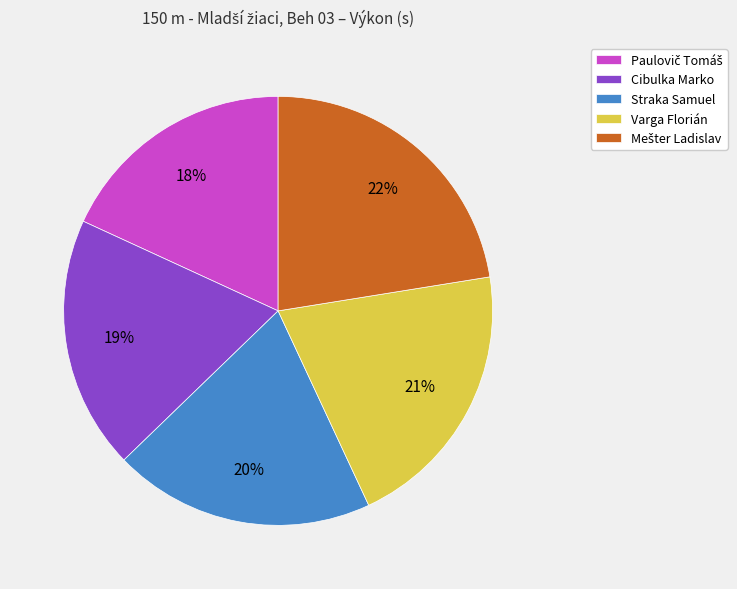

Does any single category account for the majority?

No